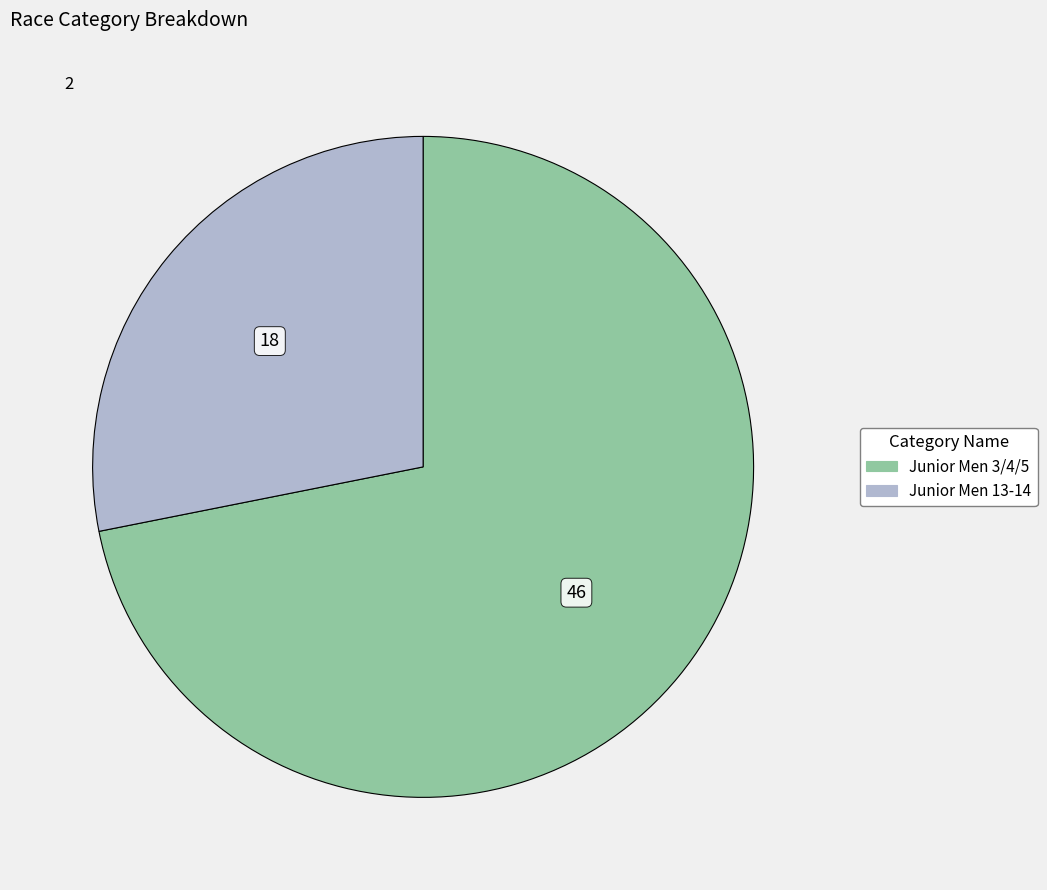

Approximately how many times larger is the value at Junior Men 3/4/5 compared to Junior Men 13-14?

2.6